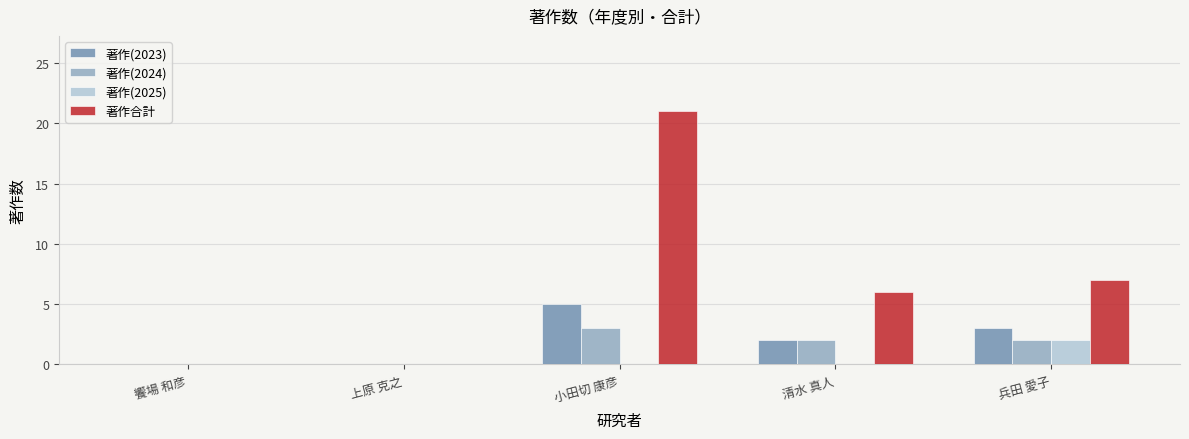

What is the sum of all 著作(2024) values?

7